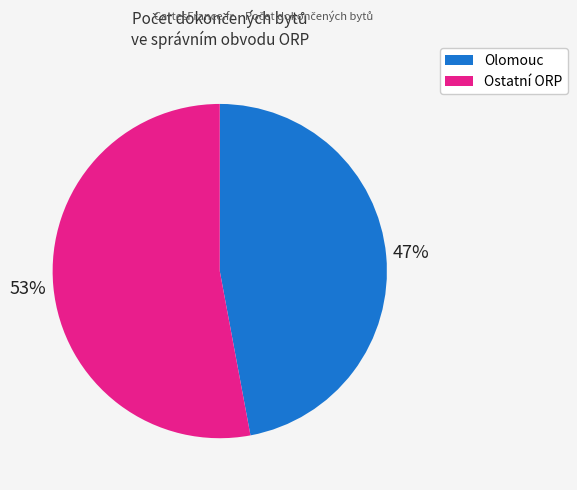

To the nearest percent, what is the average slice percentage?

50%